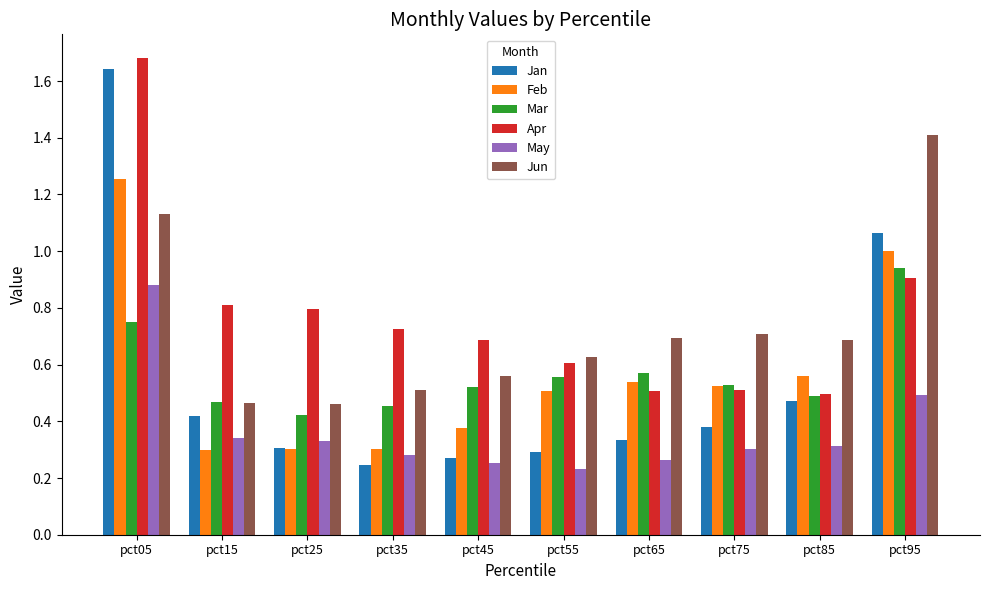

What is the sum of all May values?

3.7